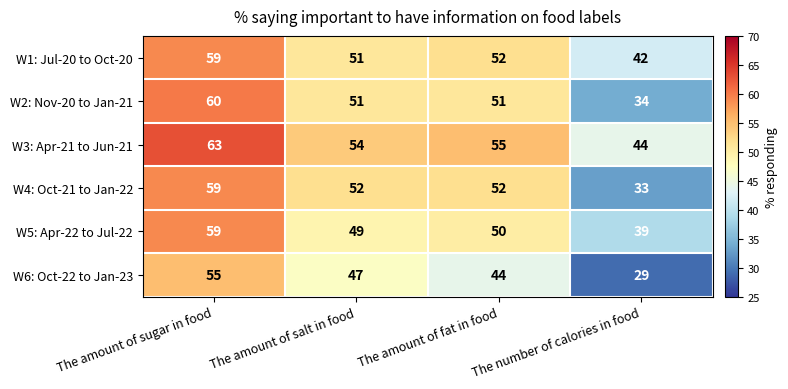

Is it true that W6: Oct-22 to Jan-23 equals 47 at The amount of salt in food?

True